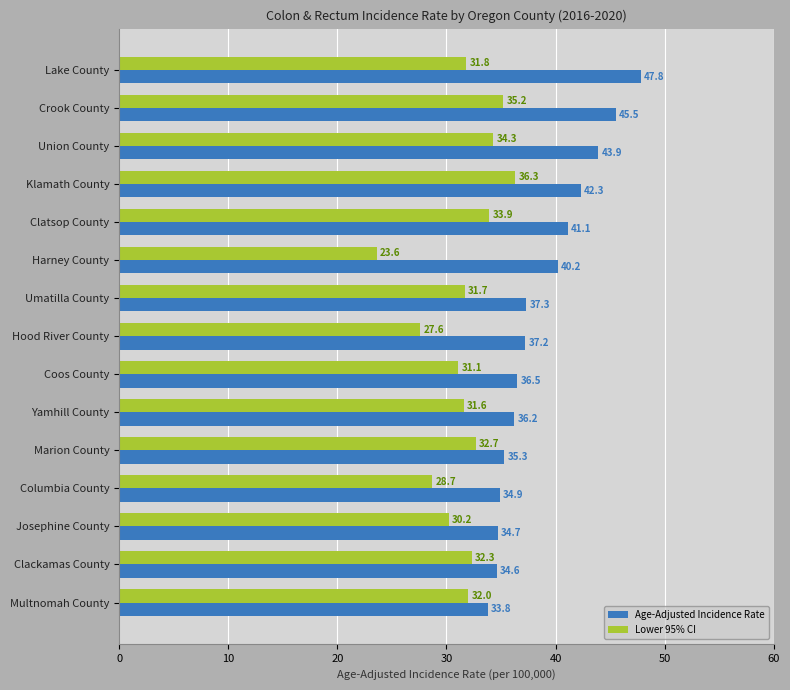

Which series has the largest total across all categories?

Age-Adjusted Incidence Rate